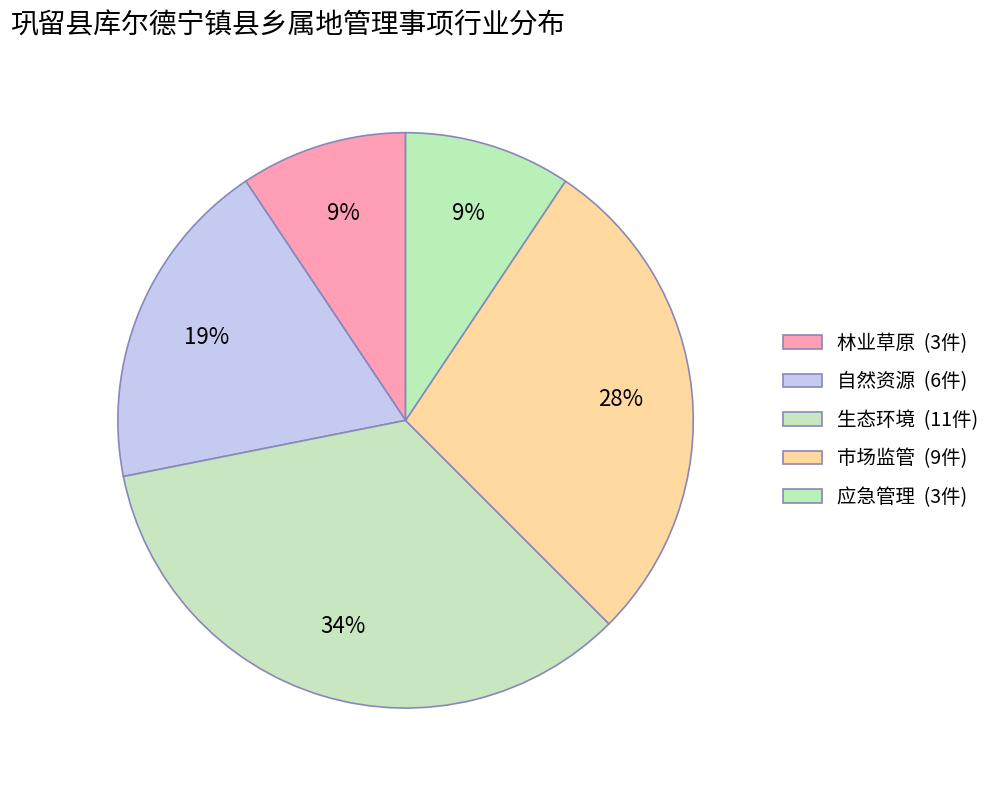

Count the number of slices in the pie.

5